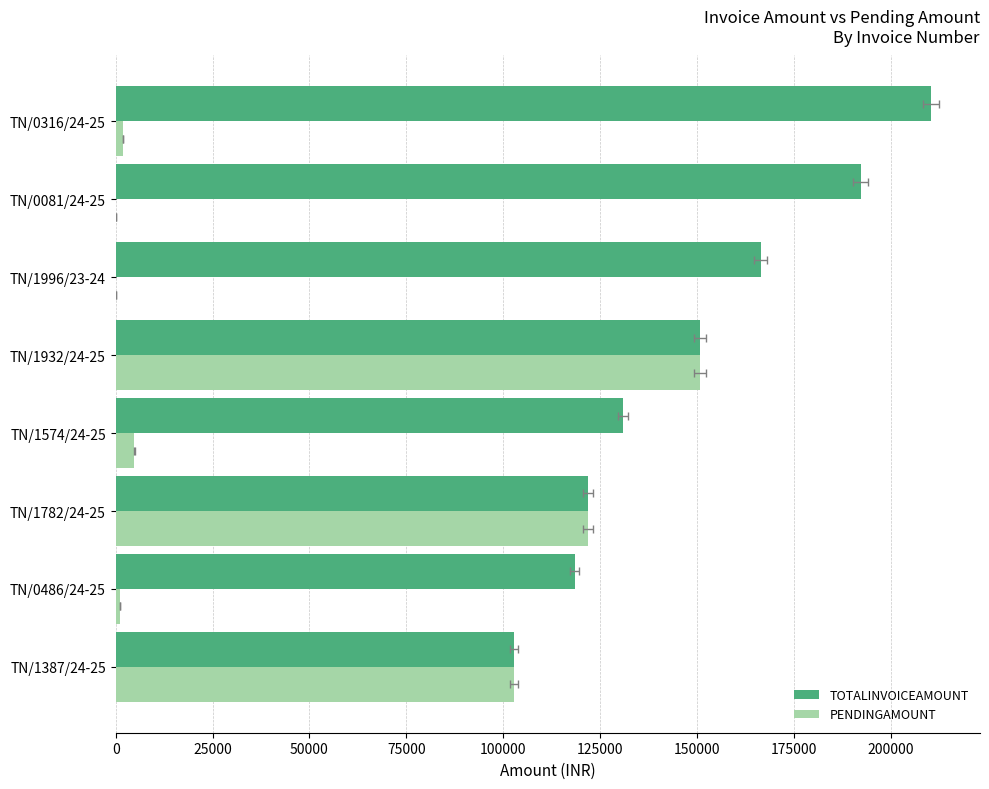

Between TN/1574/24-25 and TN/1996/23-24, which series saw the biggest shift?

TOTALINVOICEAMOUNT